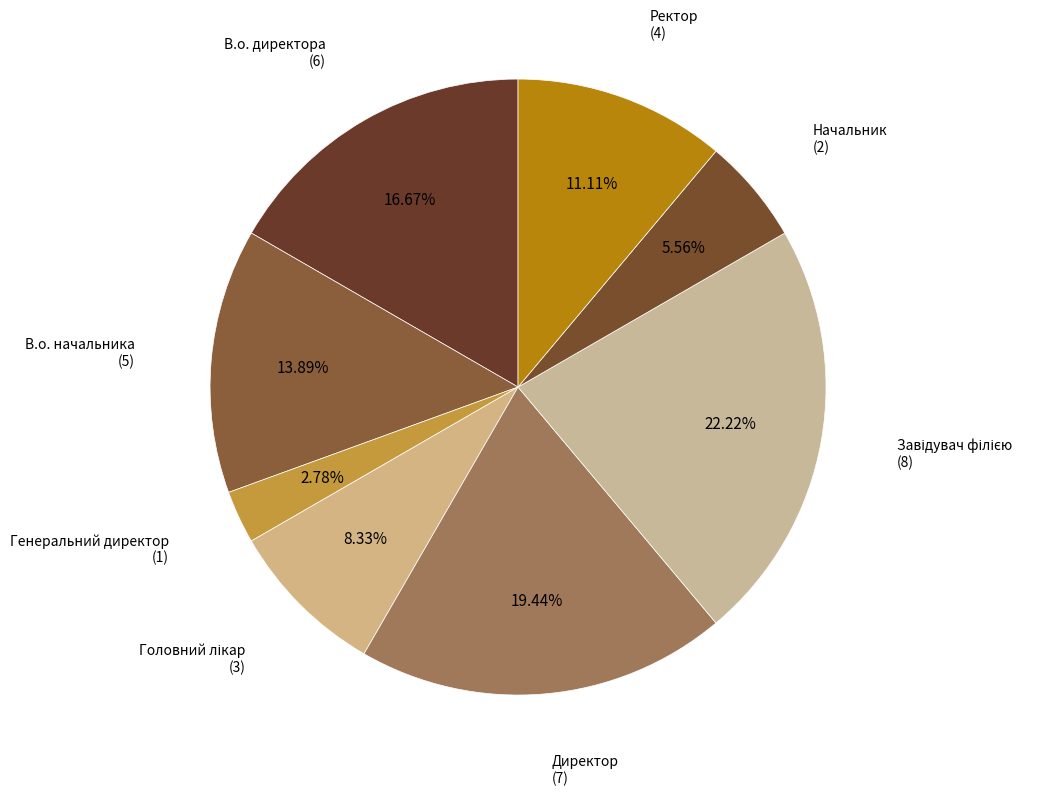

Which category has the biggest portion of the pie?

Завідувач філією